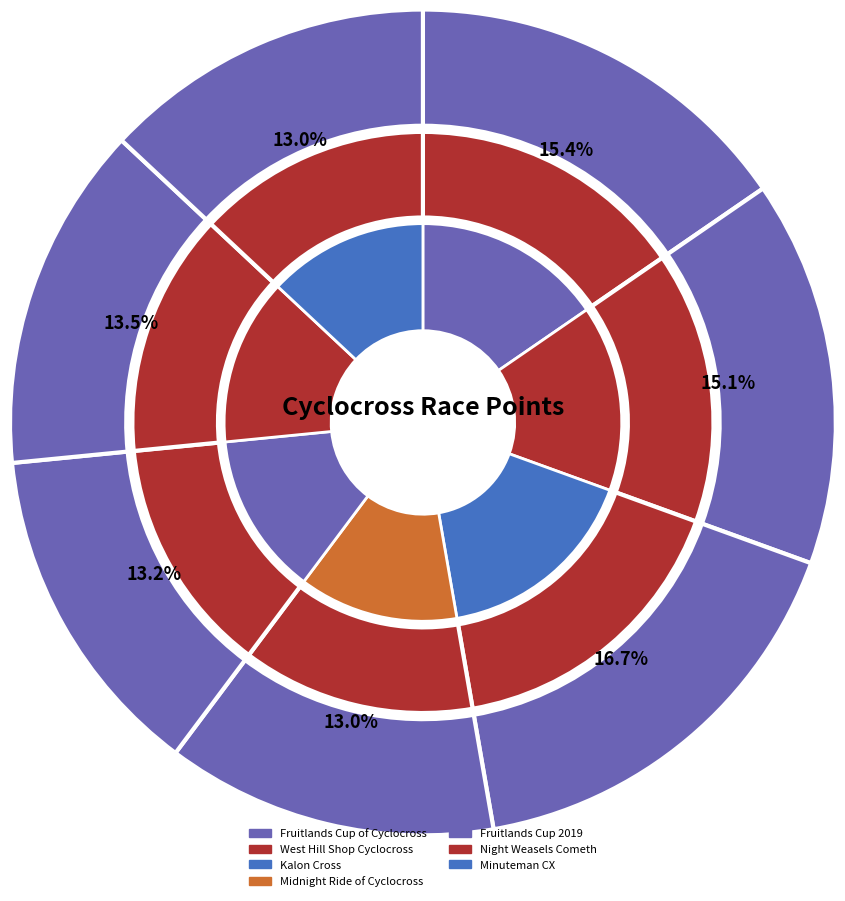

Do Fruitlands Cup of Cyclocross and Kalon Cross together represent more than half of the pie?

No